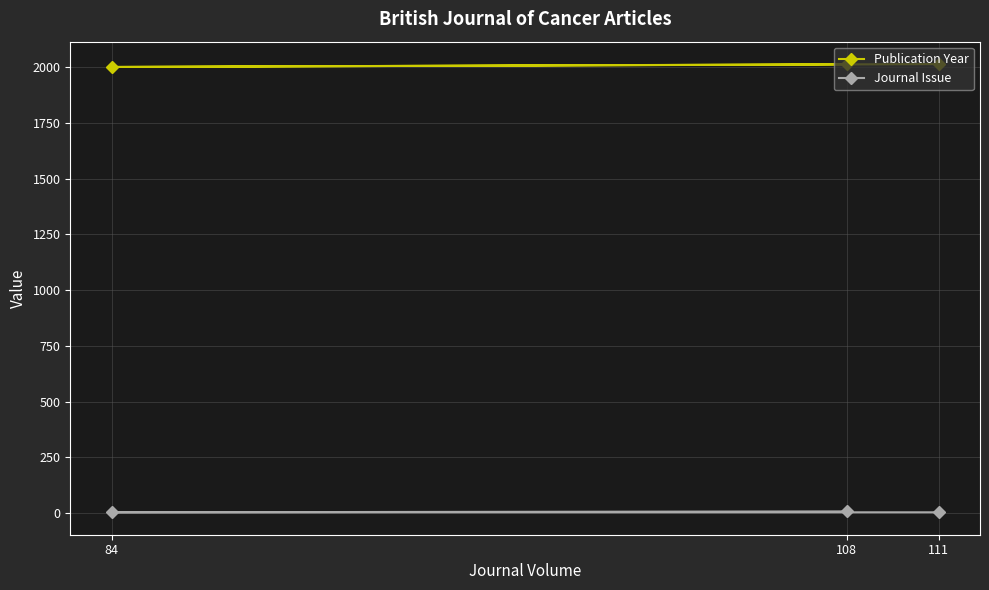

How many lines are shown in the chart?

2